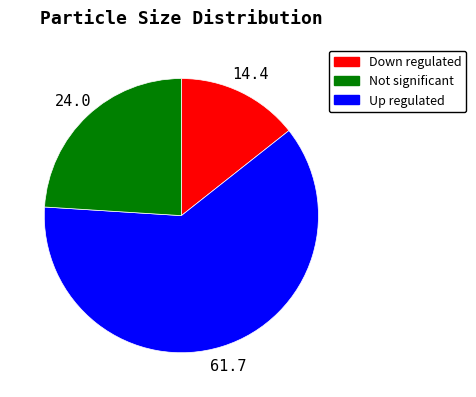

Does any single category account for the majority?

Yes